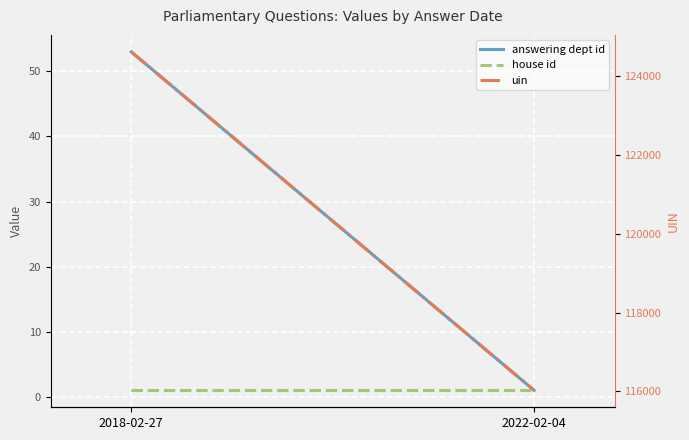

Rank the series at 2022-02-04 from lowest to highest value.

answering dept id, house id, uin